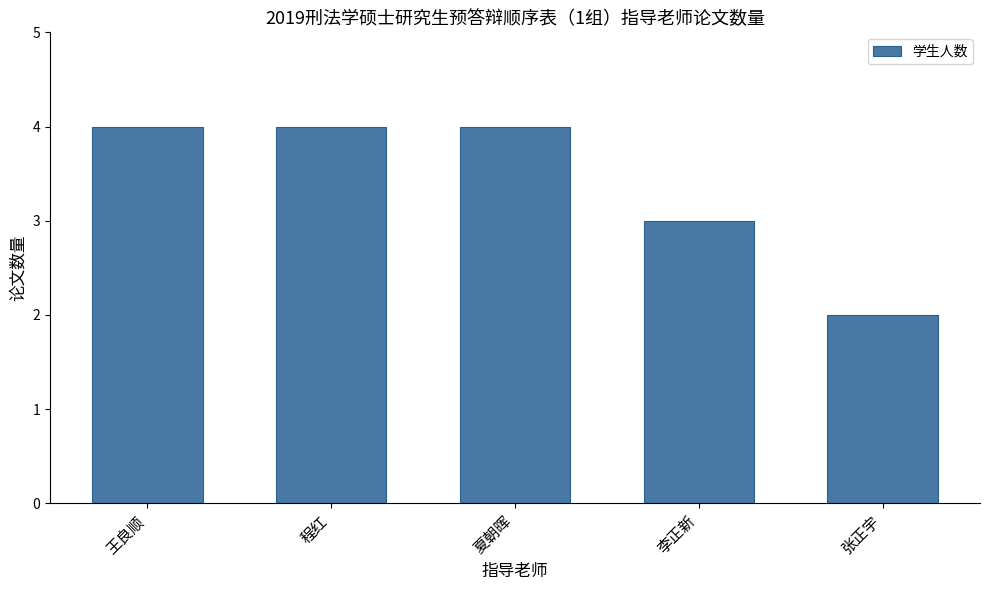

What is the difference between the values at 张正宇 and 李正新?

1